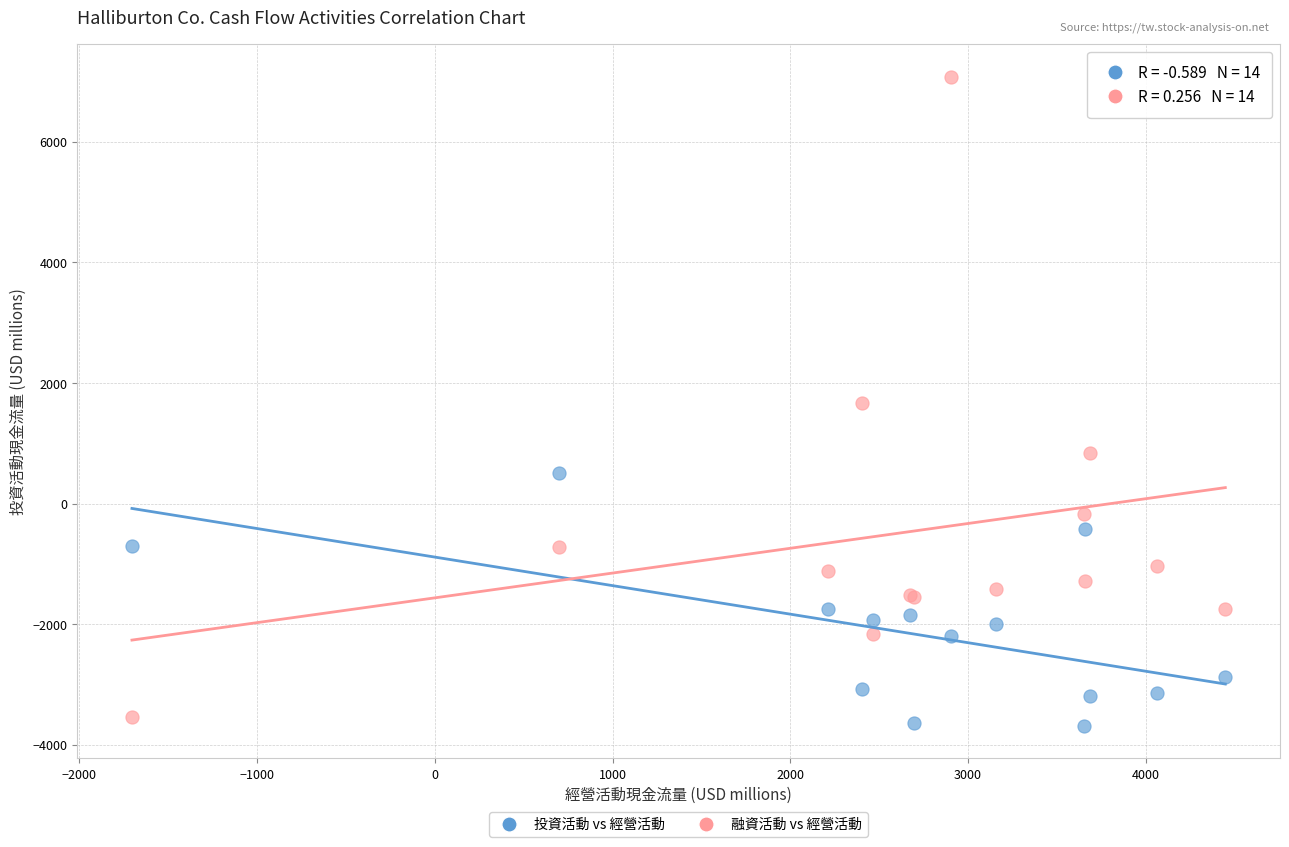

Which series contains the highest Y value?

融資活動 vs 經營活動